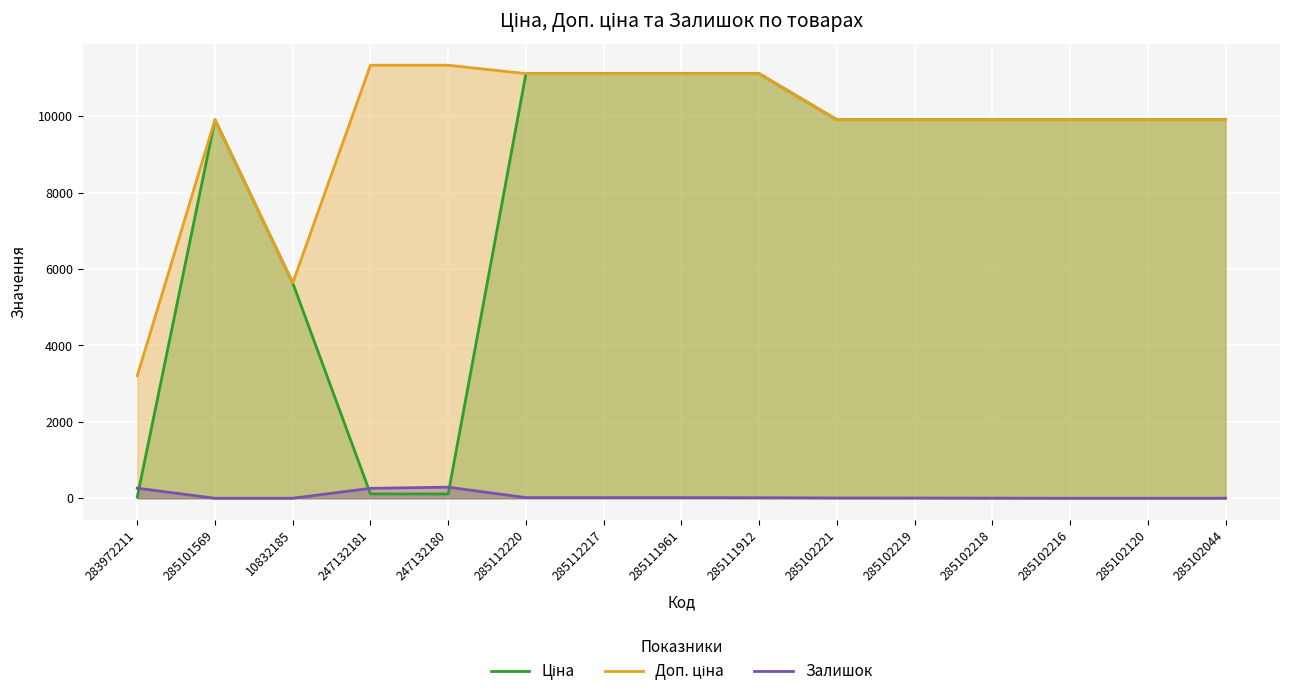

How many intersections are there between Залишок and Ціна?

3